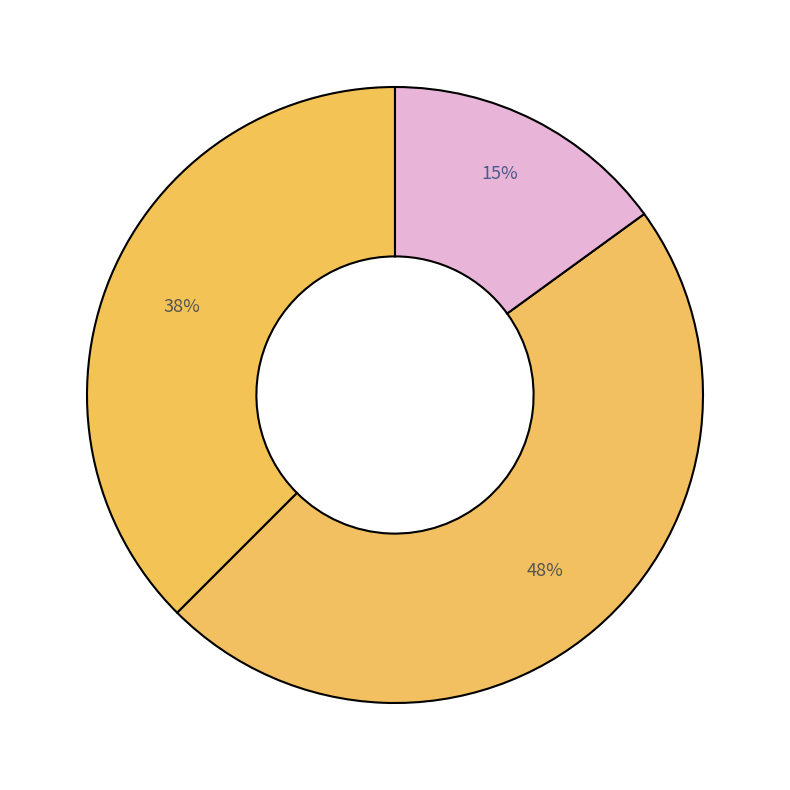

Count the number of slices in the pie.

3